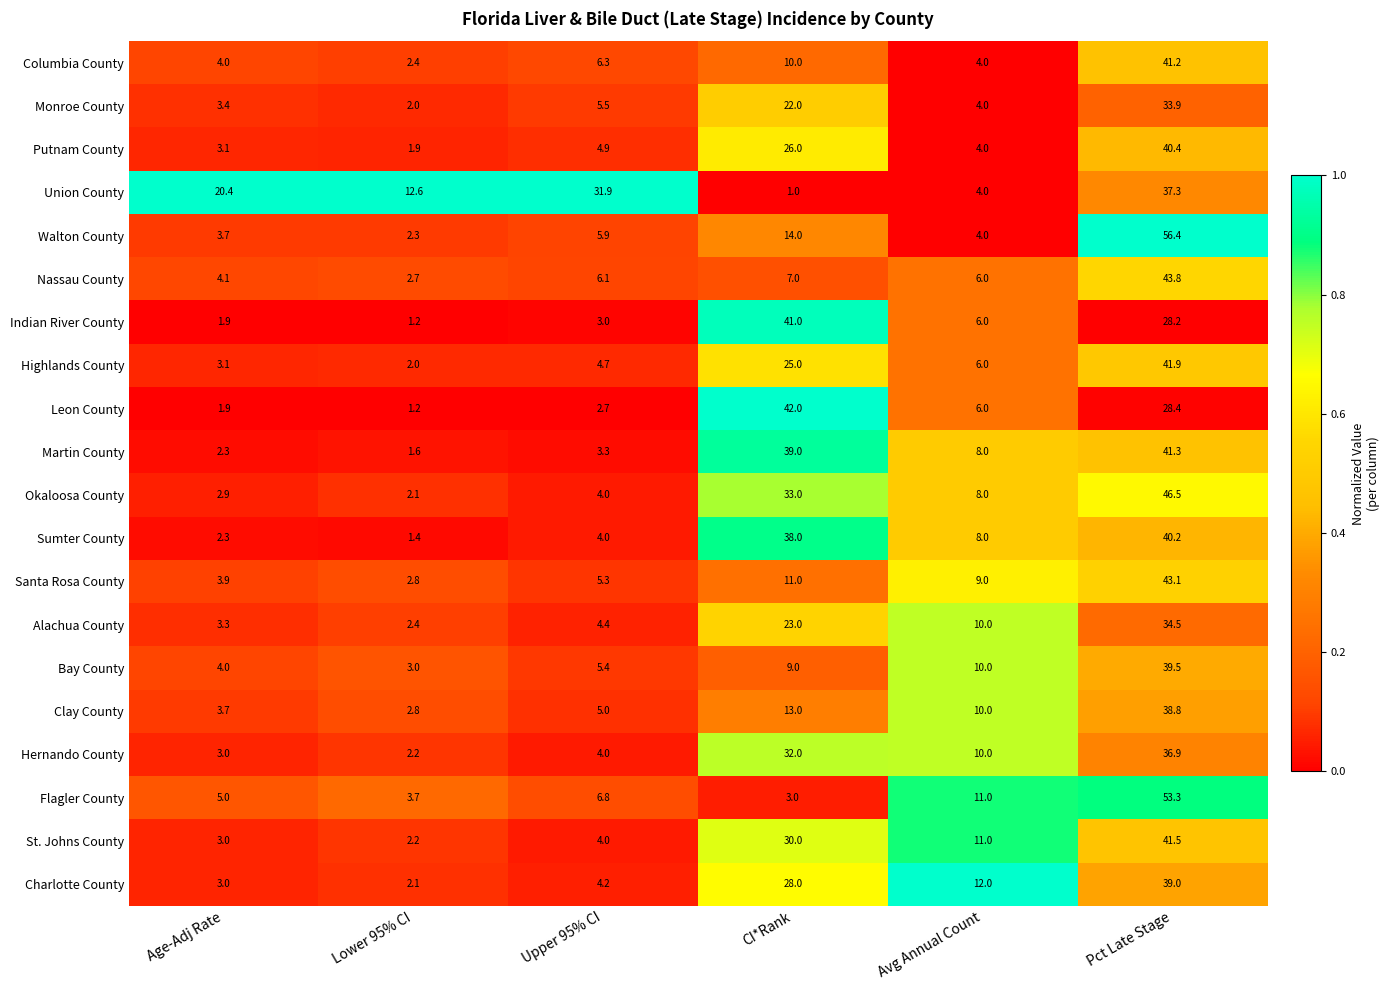

Which series has the widest spread of values?

Walton County